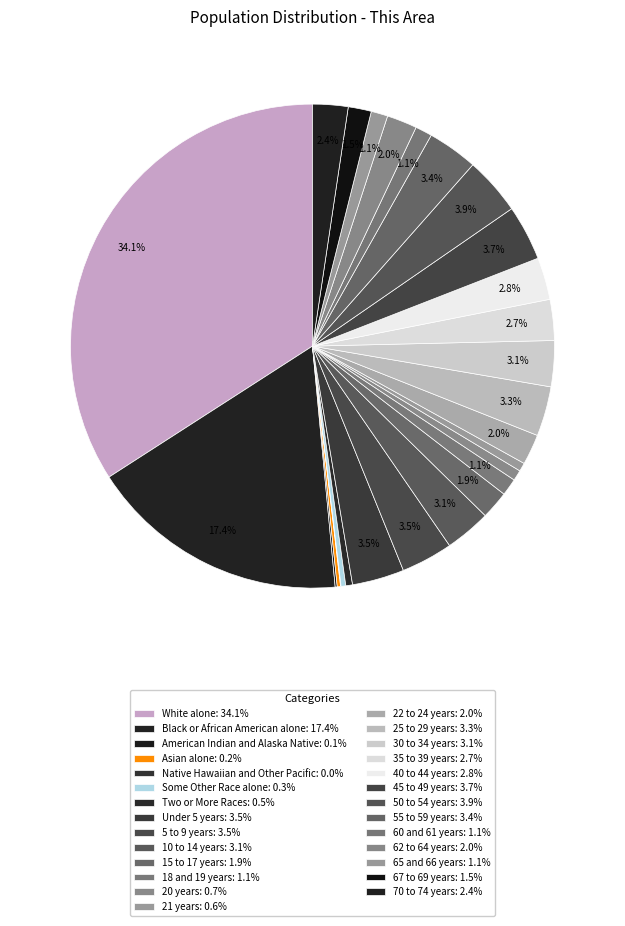

To the nearest percent, what is the difference between the largest and smallest slice percentages?

34%